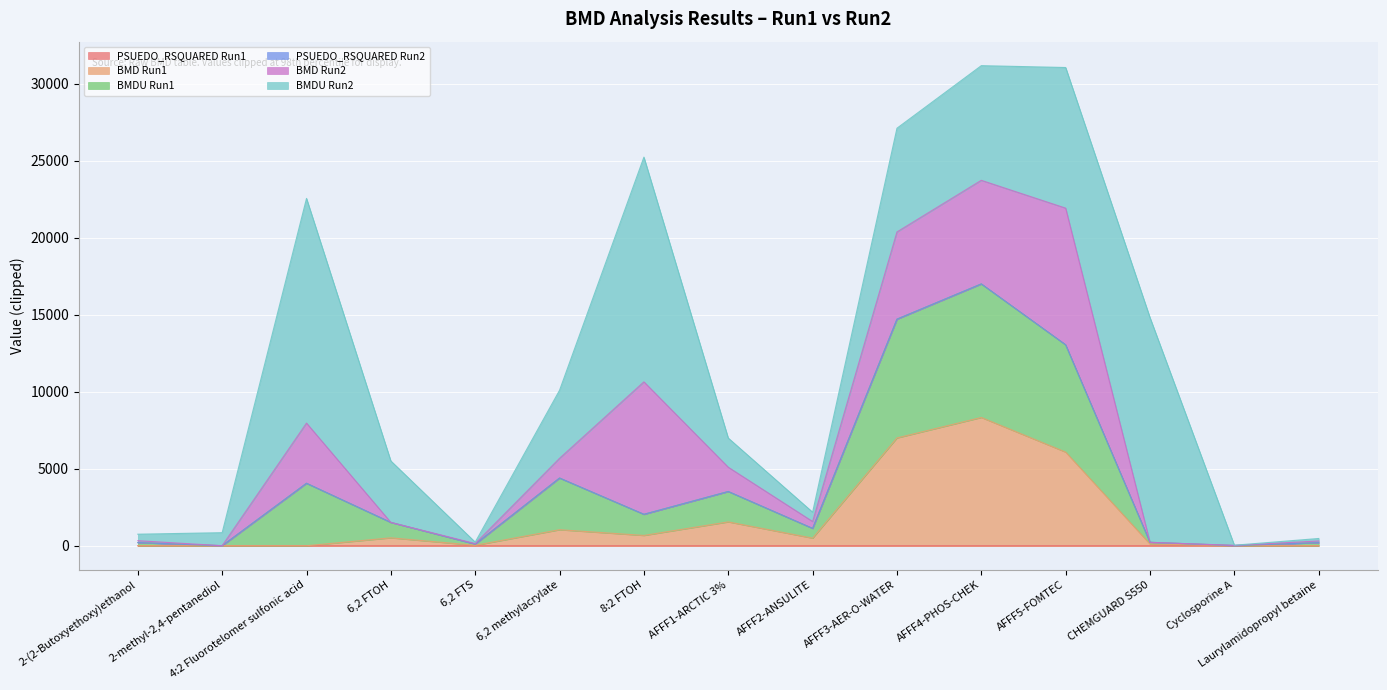

The value of BMDU Run1 at 4:2 Fluorotelomer sulfonic acid is 1772.5. True or false?

False